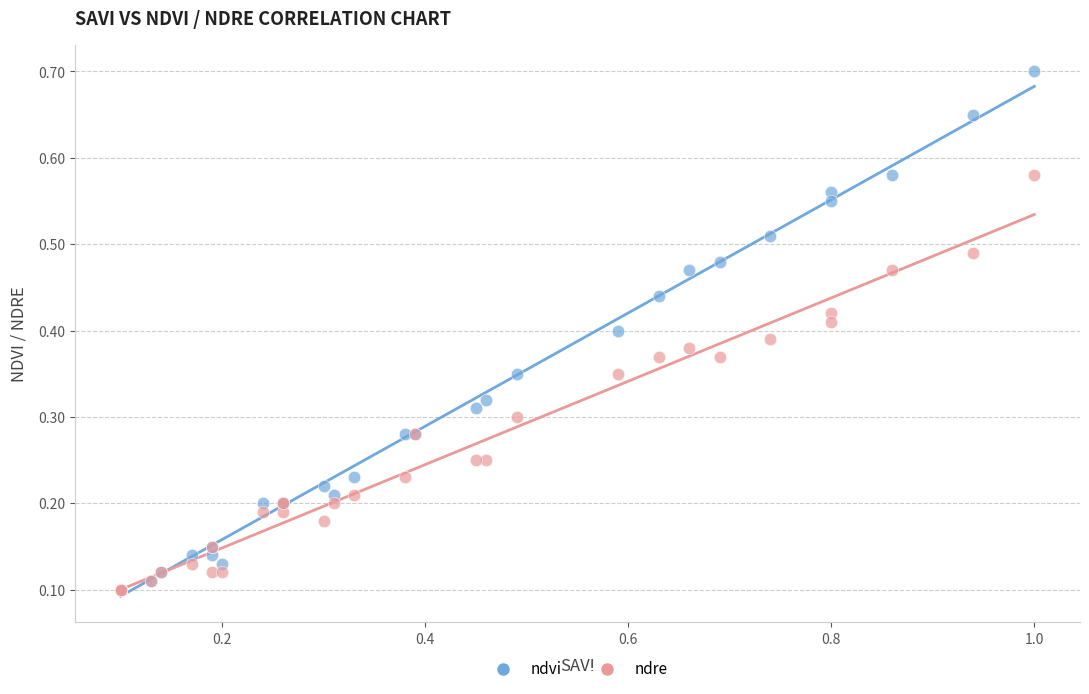

Which series has the widest spread of Y values?

ndvi